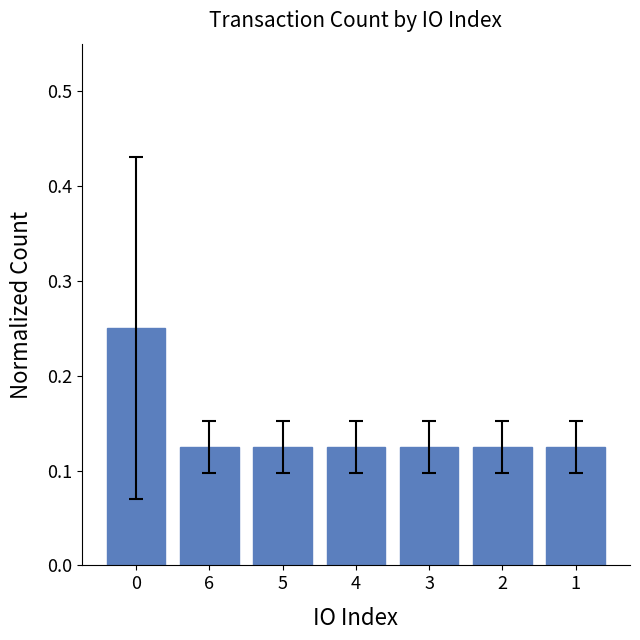

What is the label of the 4th bar from the left?

4